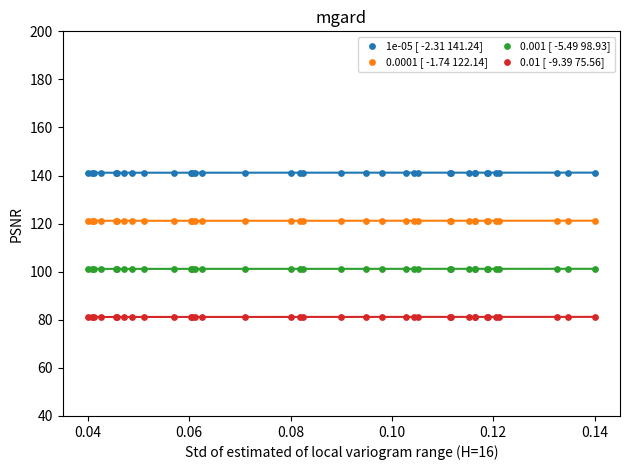

Which series reaches the minimum Y coordinate?

0.01 [ -9.39 75.56]